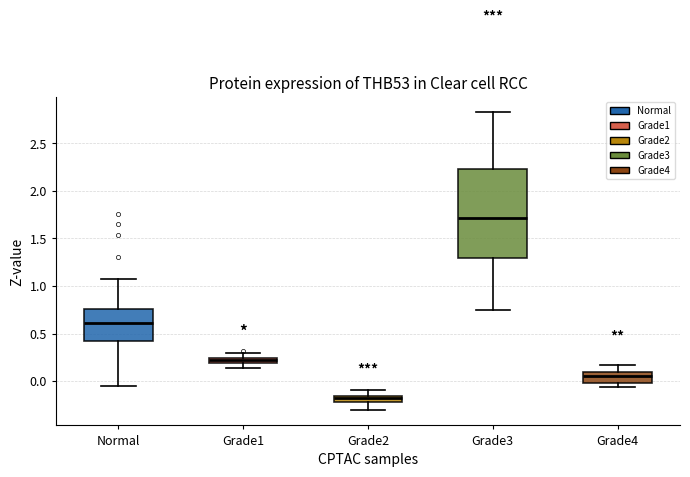

Which box is the tallest, from its lower edge to its upper edge?

Grade3